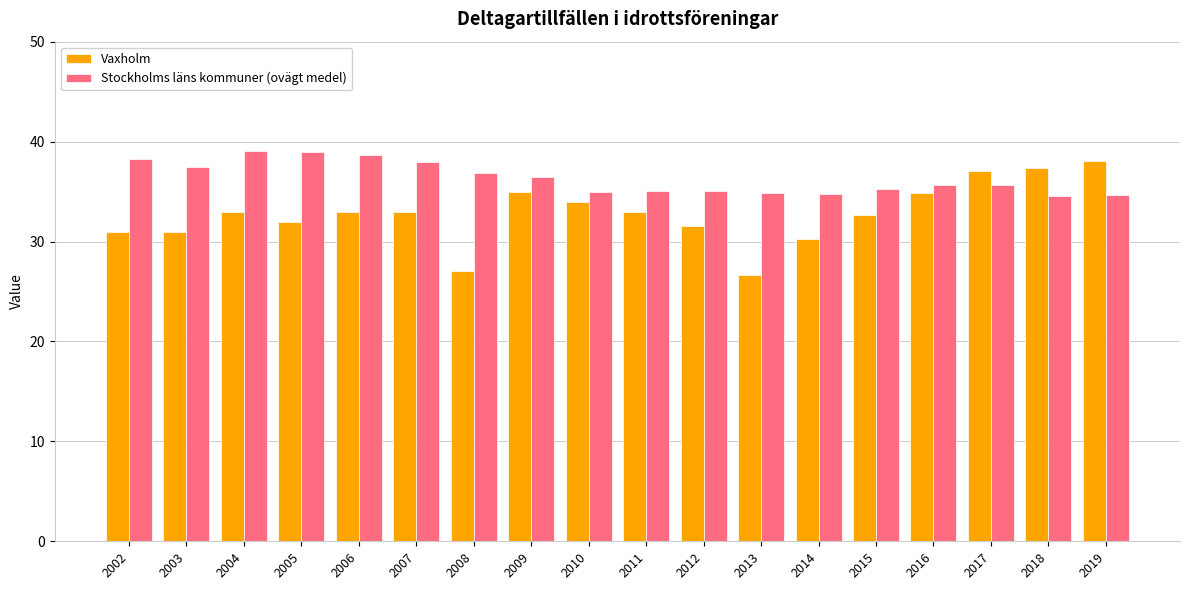

List the series in order of their overall mean, lowest first.

Vaxholm, Stockholms läns kommuner (ovägt medel)